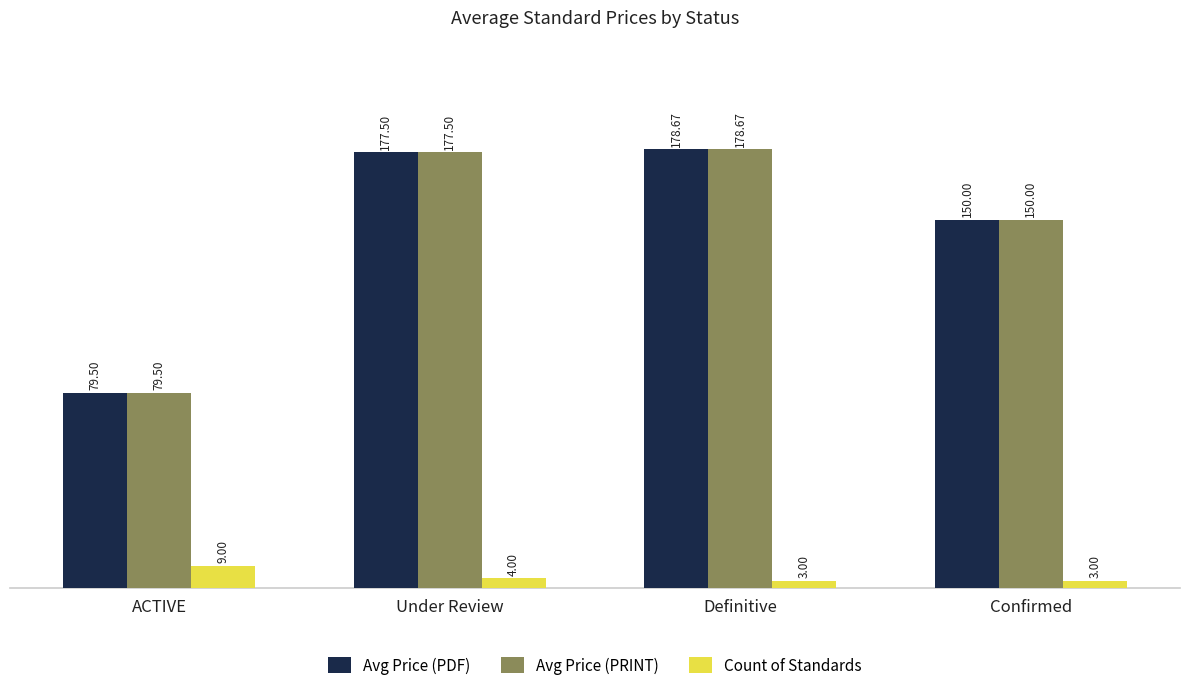

What is the maximum value shown in the chart?

178.7